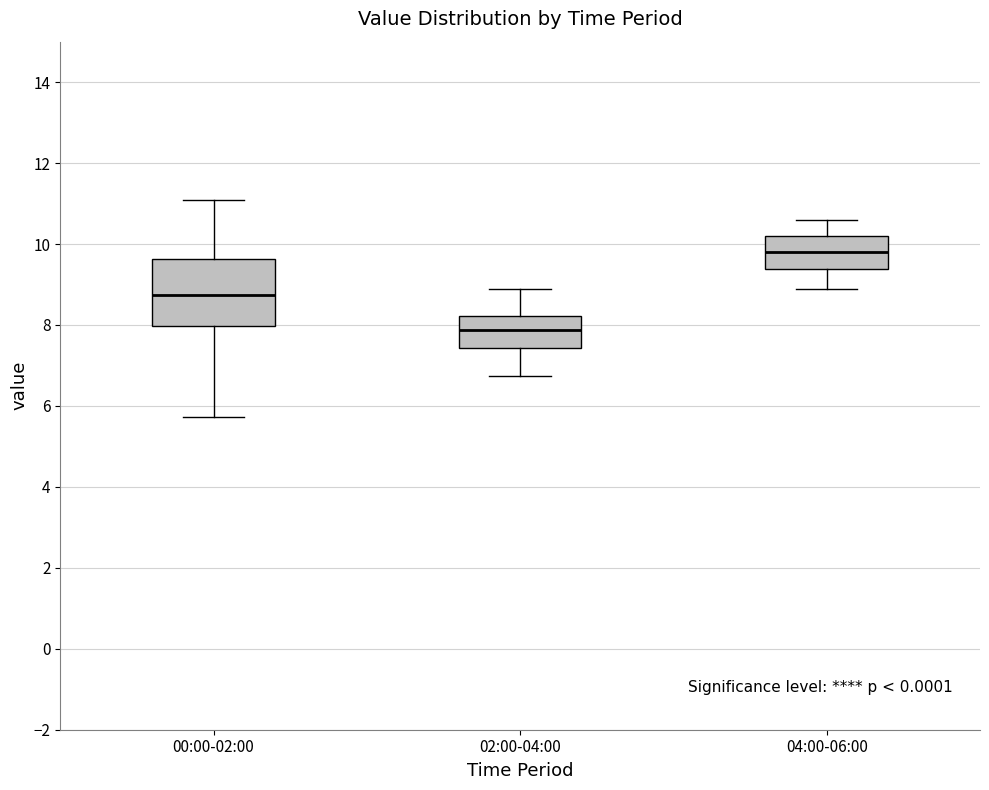

Reading left to right, transcribe this box plot: for each box, give where its median line is, the range the box spans, and where its two whiskers end, as read against the y-axis. The values are not printed on the chart, so give them approximately, as read against the axis.

00:00-02:00: median 8.8, box 8.0 to 9.6, whiskers 5.8 to 11.0
02:00-04:00: median 7.8, box 7.4 to 8.2, whiskers 6.8 to 9.0
04:00-06:00: median 9.8, box 9.4 to 10.2, whiskers 9.0 to 10.6